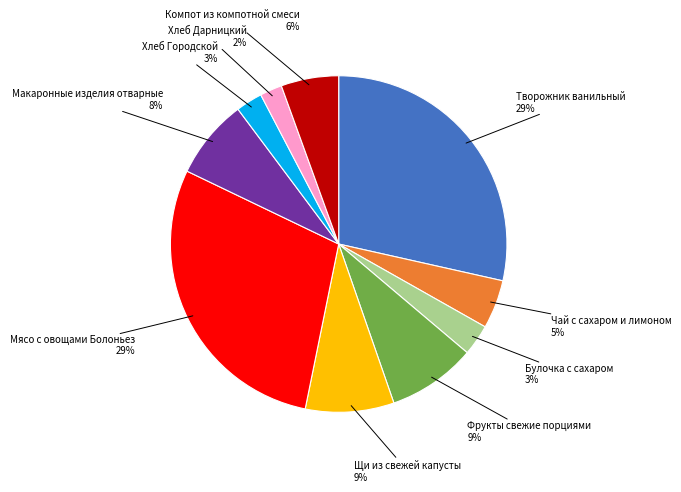

The Фрукты свежие порциями slice represents 9% of the pie. True or false?

True